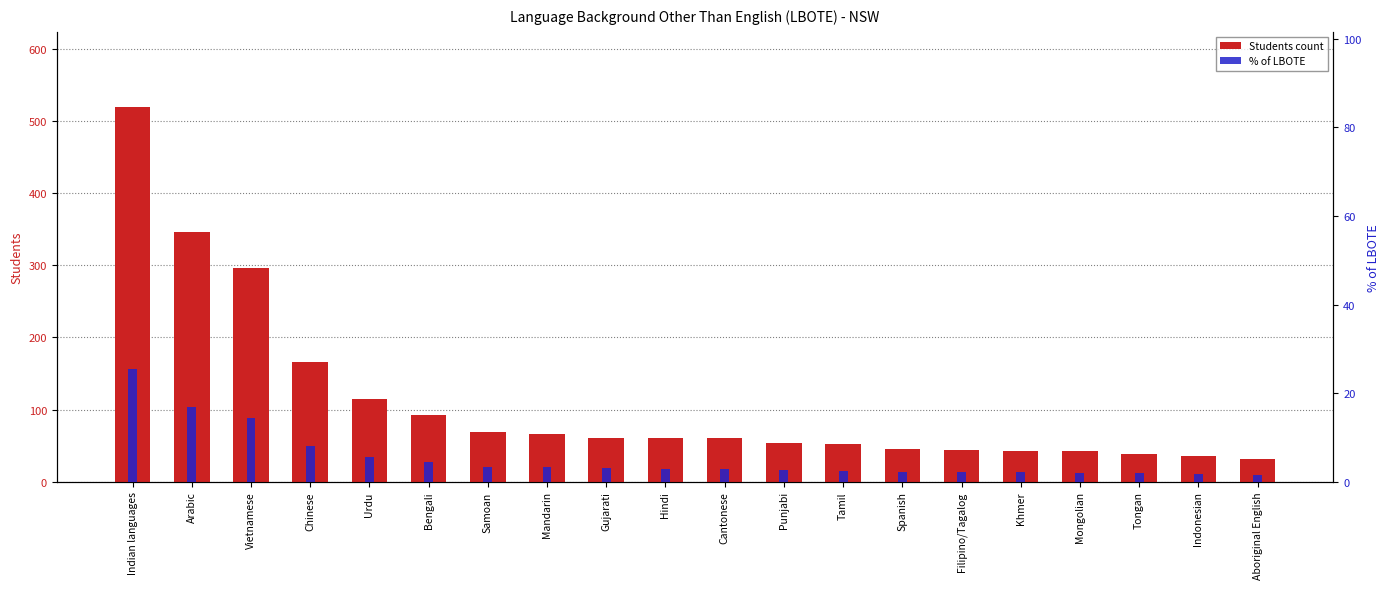

The value of Students count at Indian languages is 520.0. True or false?

True